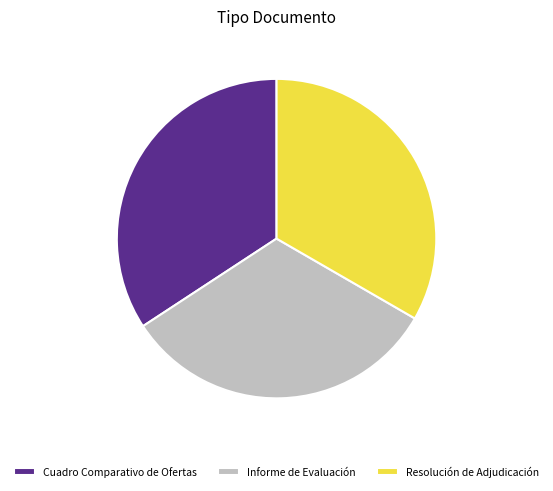

Approximately how many times larger is the value at Informe de Evaluación compared to Cuadro Comparativo de Ofertas?

0.9